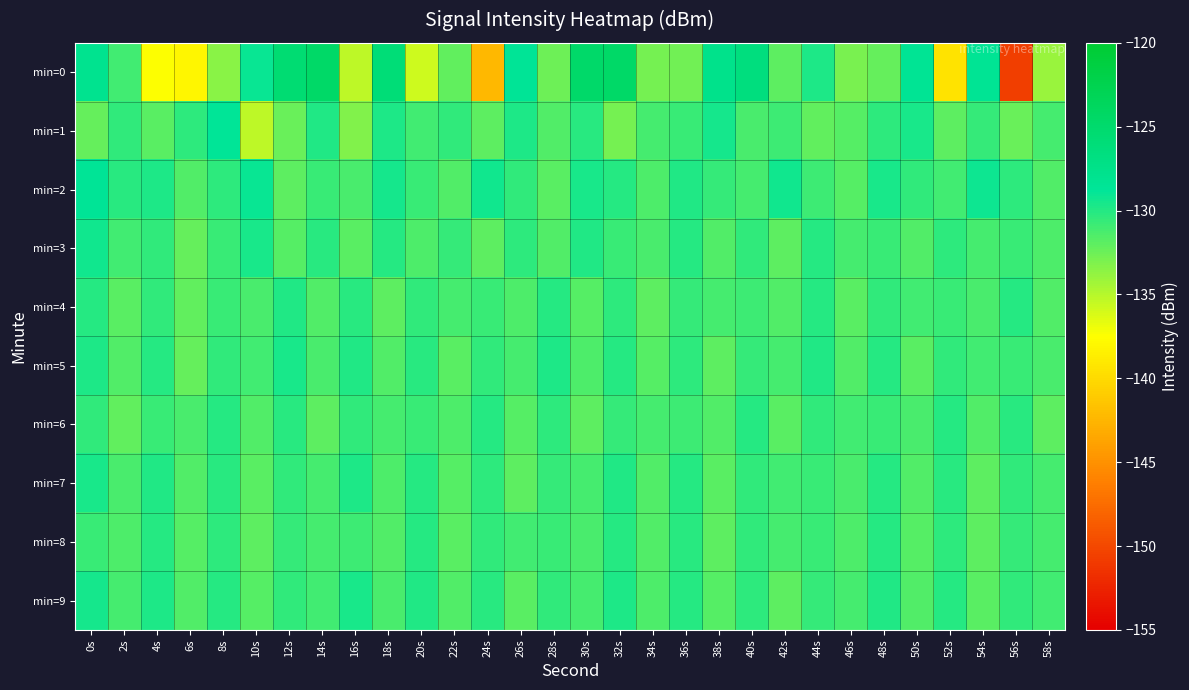

How many data points does each series have?

30